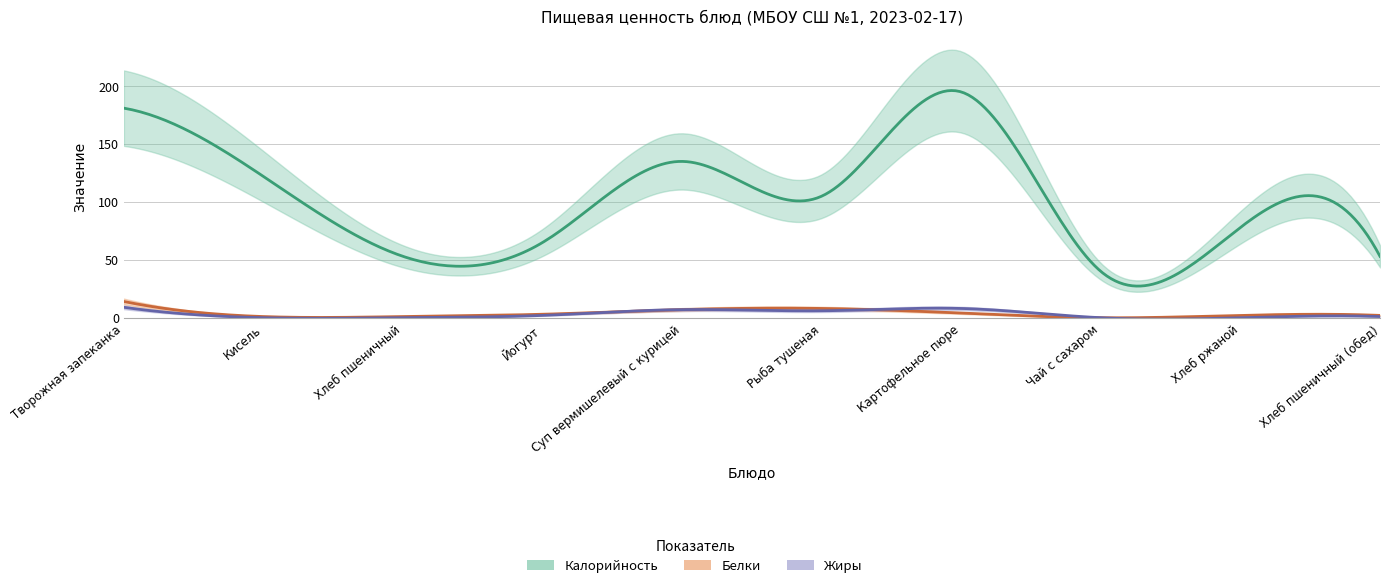

Rank the series by their maximum value, from lowest to highest.

Жиры, Белки, Калорийность